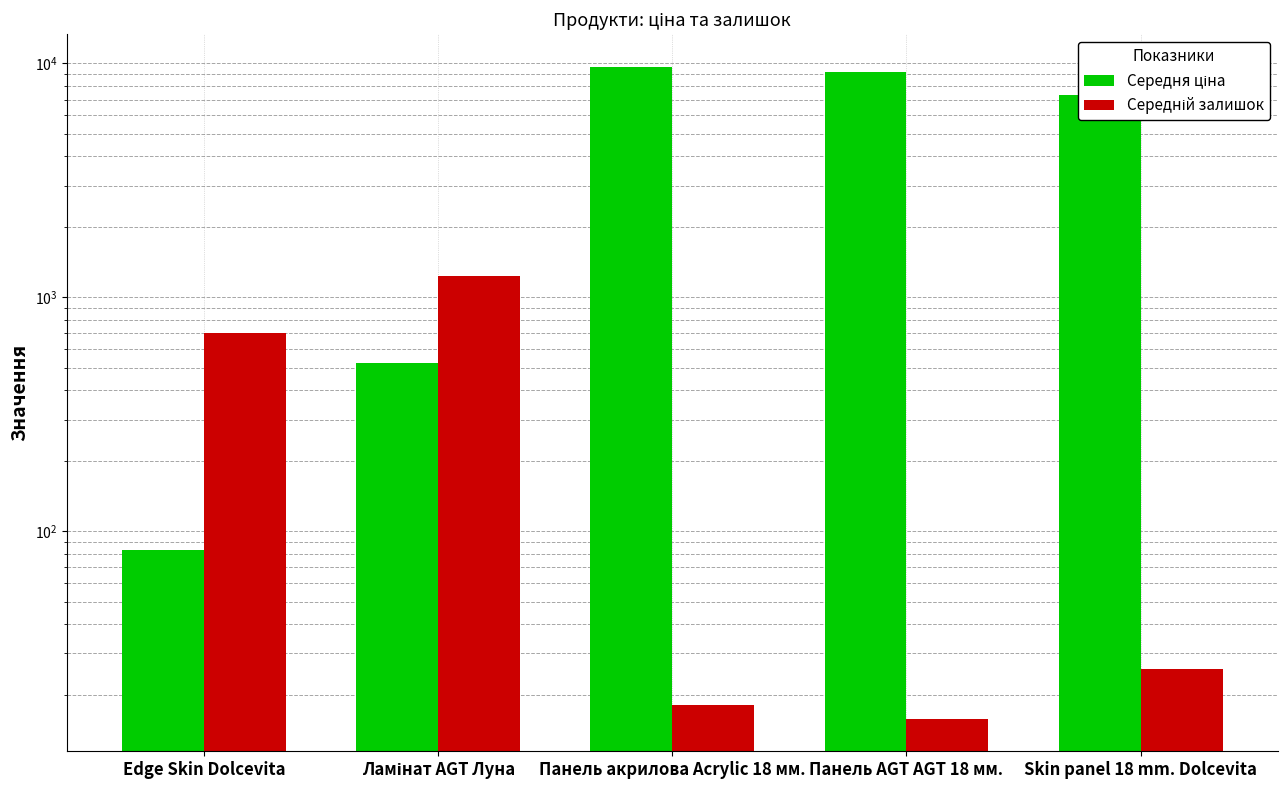

What is the difference between the maximum and minimum values in the Середня ціна series?

9581.7